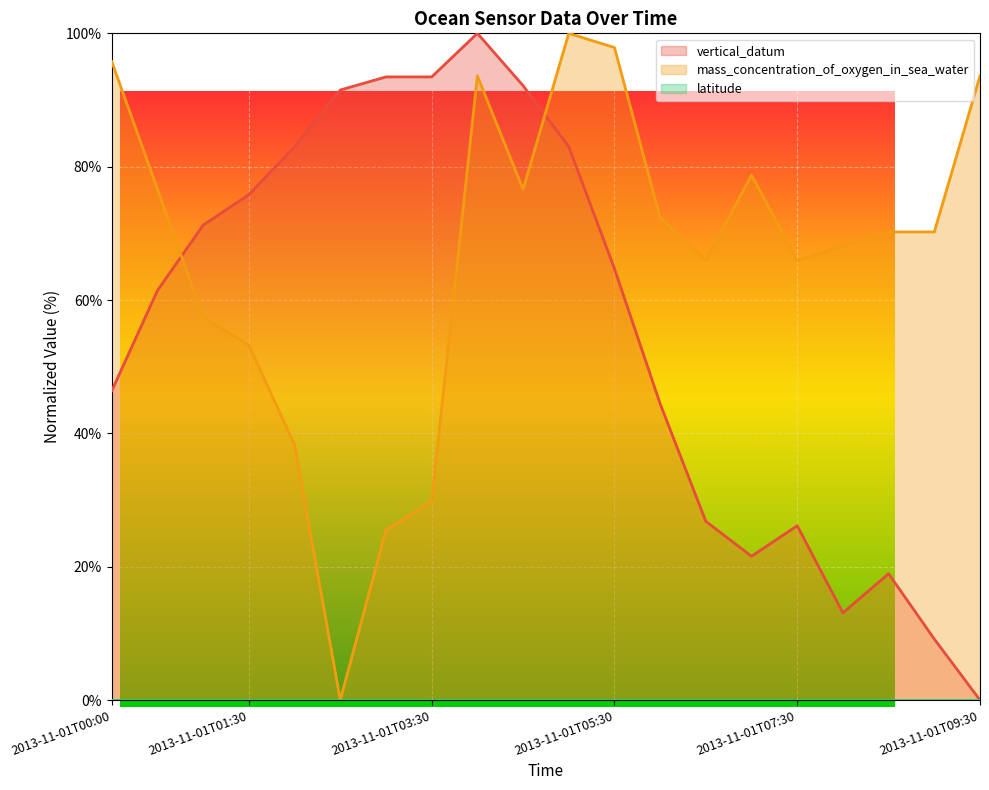

List the series in order of their peak value, highest first.

vertical_datum, mass_concentration_of_oxygen_in_sea_water